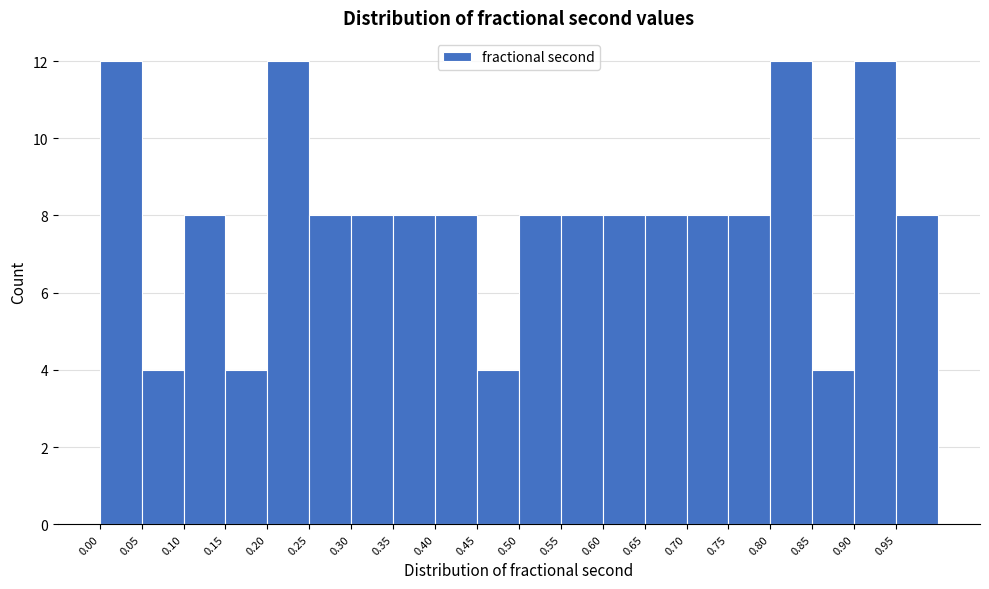

Reading left to right, list every bar in this chart as the range it spans on the x-axis followed by its height. The values are not printed on the chart, so give them approximately, as read against the axis.

0.00 to 0.05: 12
0.05 to 0.10: 4
0.10 to 0.15: 8
0.15 to 0.20: 4
0.20 to 0.25: 12
0.25 to 0.30: 8
0.30 to 0.35: 8
0.35 to 0.40: 8
0.40 to 0.45: 8
0.45 to 0.50: 4
0.50 to 0.55: 8
0.55 to 0.60: 8
0.60 to 0.65: 8
0.65 to 0.70: 8
0.70 to 0.75: 8
0.75 to 0.80: 8
0.80 to 0.85: 12
0.85 to 0.90: 4
0.90 to 0.95: 12
0.95 to 1.00: 8